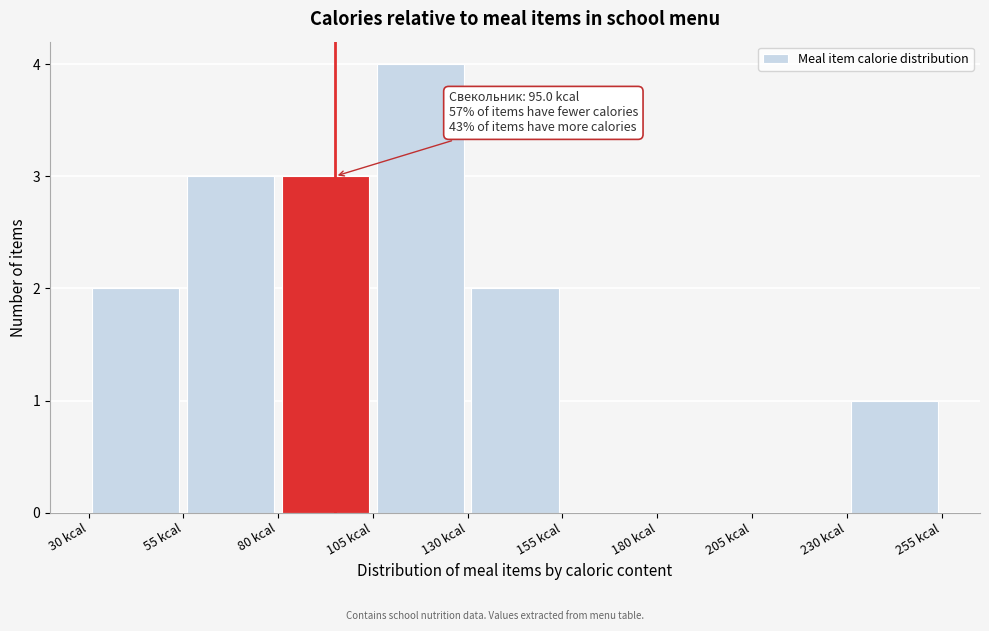

Which range on the x-axis has the tallest bar?

105 to 130